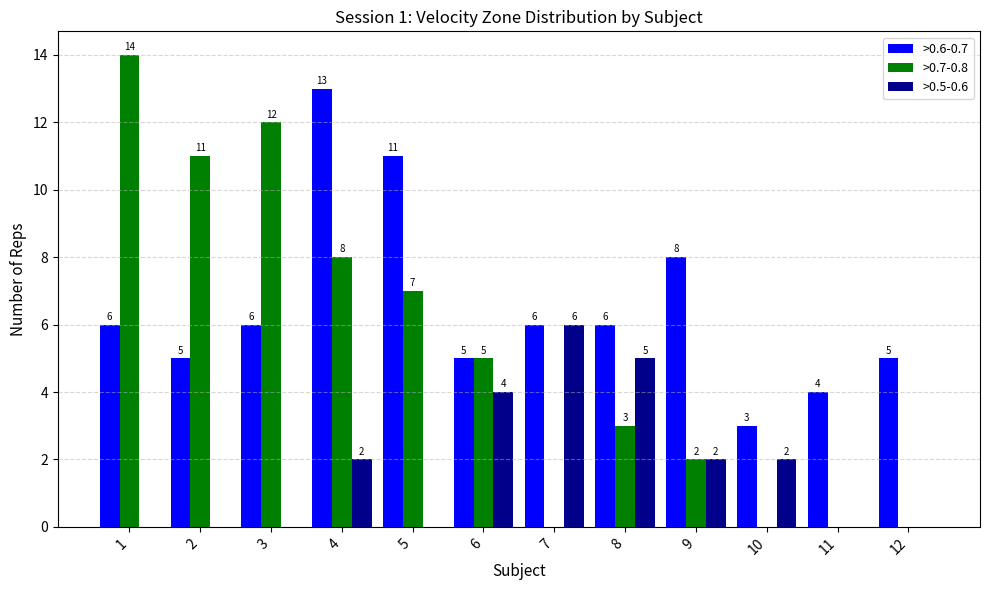

What is the total value across all series at 5?

18